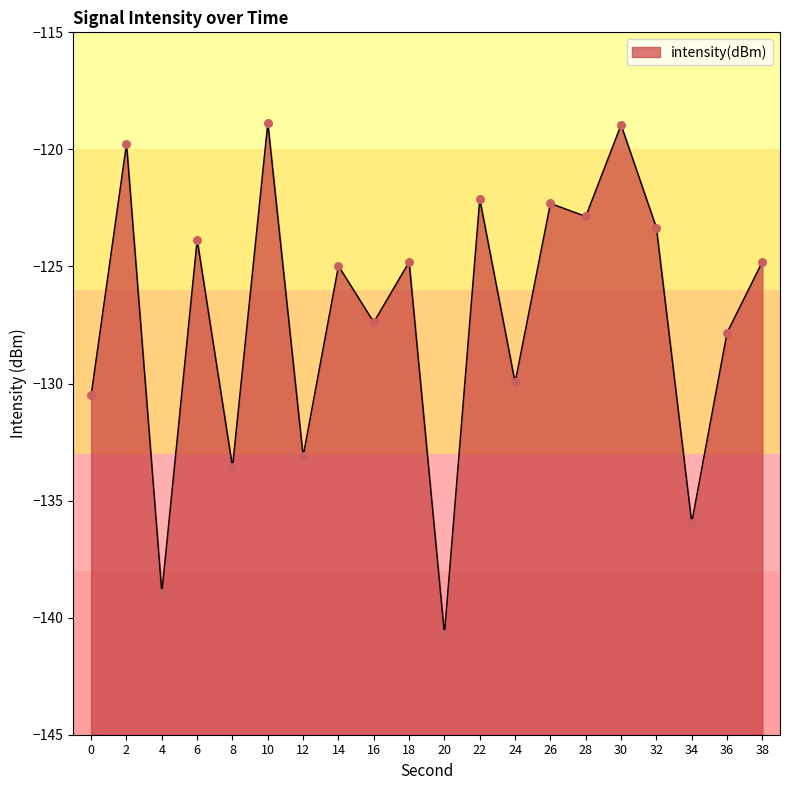

Between 16 and 32, which is larger?

32